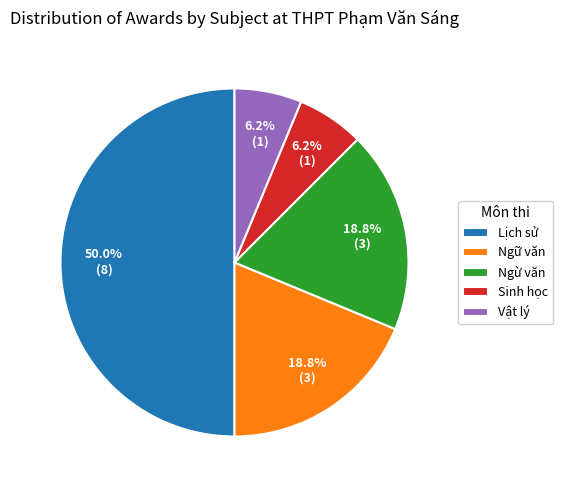

Is it true that Vật lý is 1% of the pie?

False